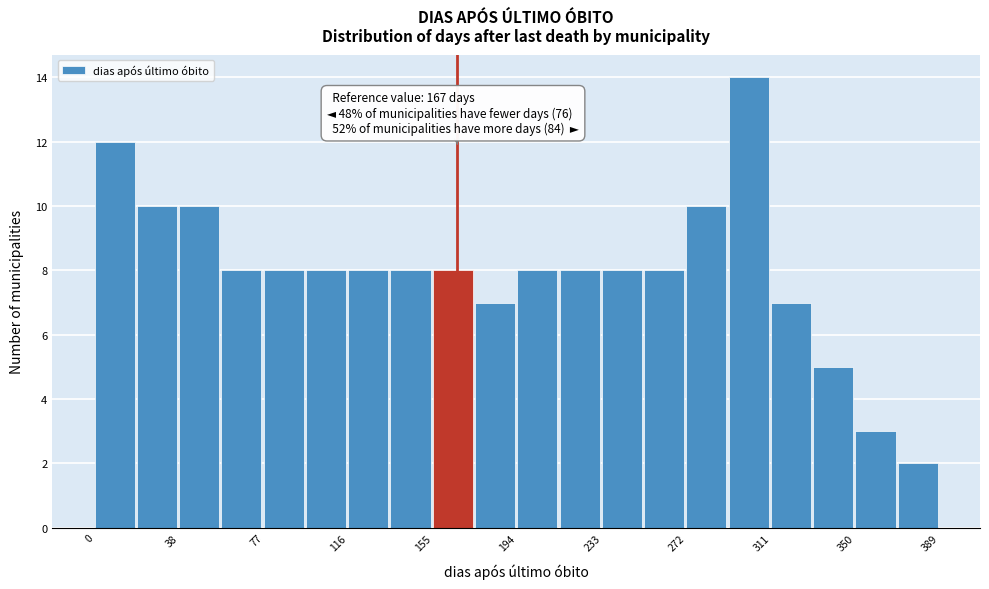

Around what value on the x-axis is the tallest bar? Give the approximate position of its centre, as read against the axis.

300